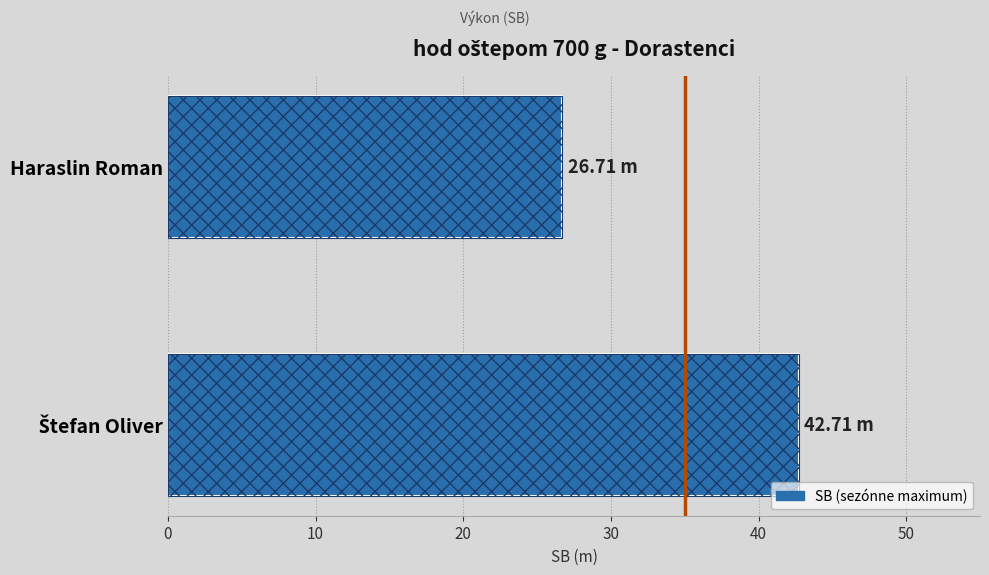

How many bars are there in total?

2